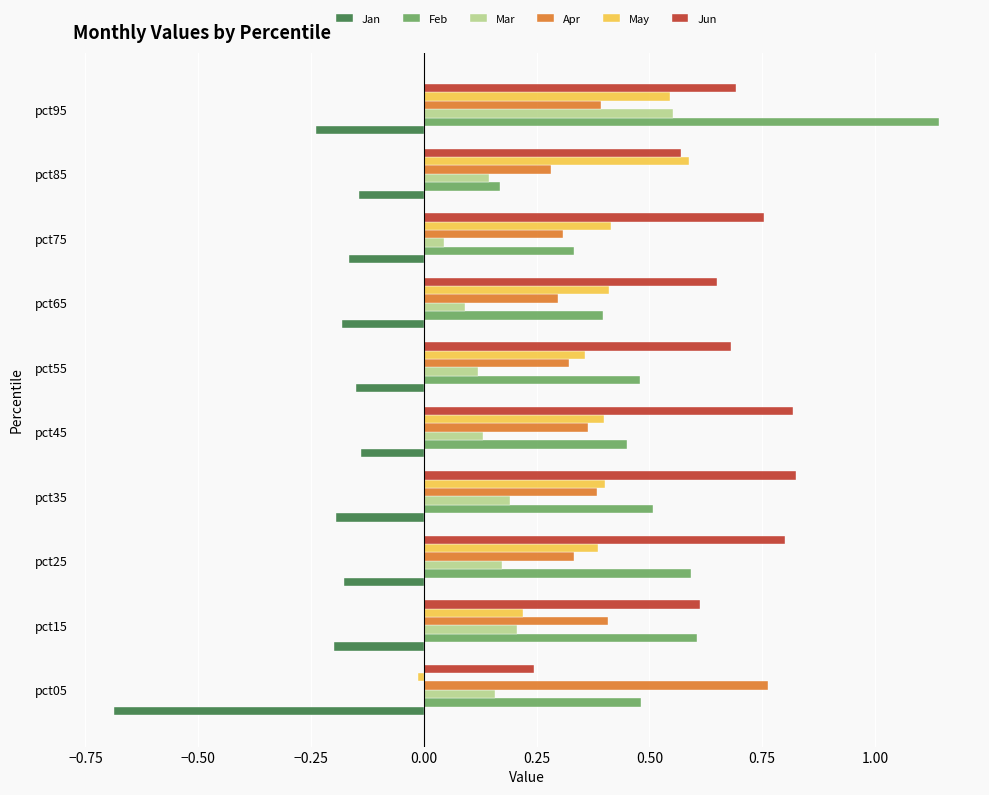

Which series changed the most between pct75 and pct95?

Feb